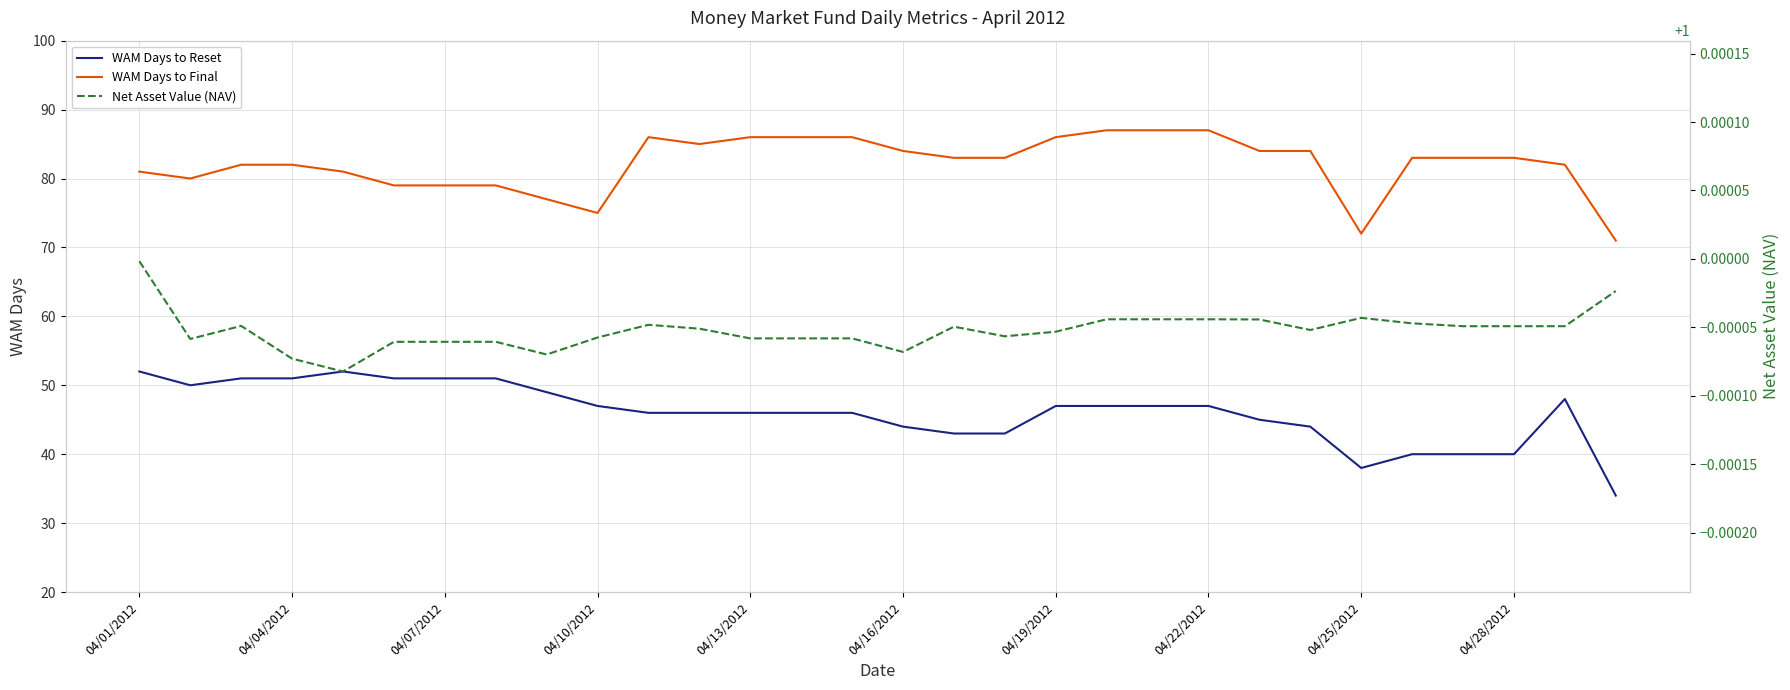

What is the minimum value for WAM Days to Reset?

34